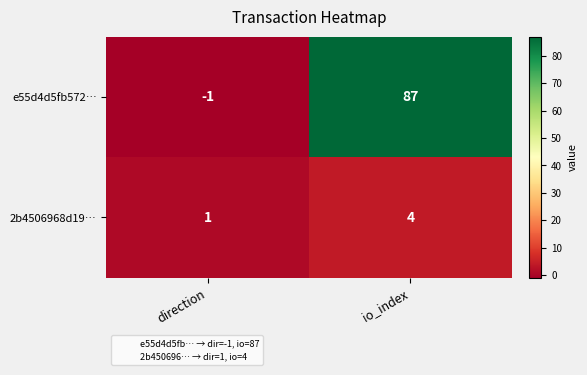

How many distinct data groups are displayed?

2